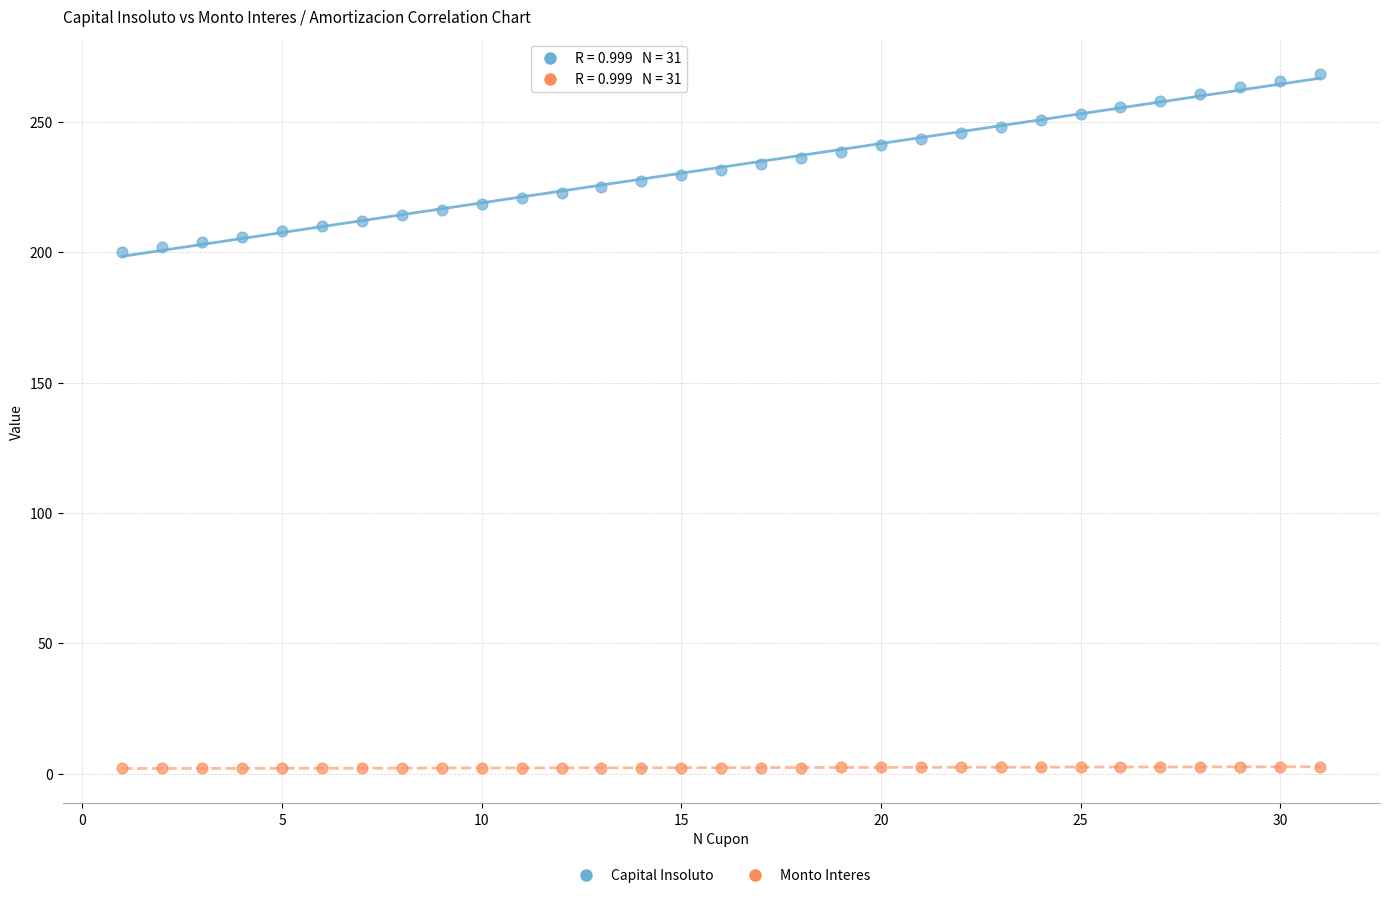

Across all data points, what is the range of Y values (max minus min)?

266.4